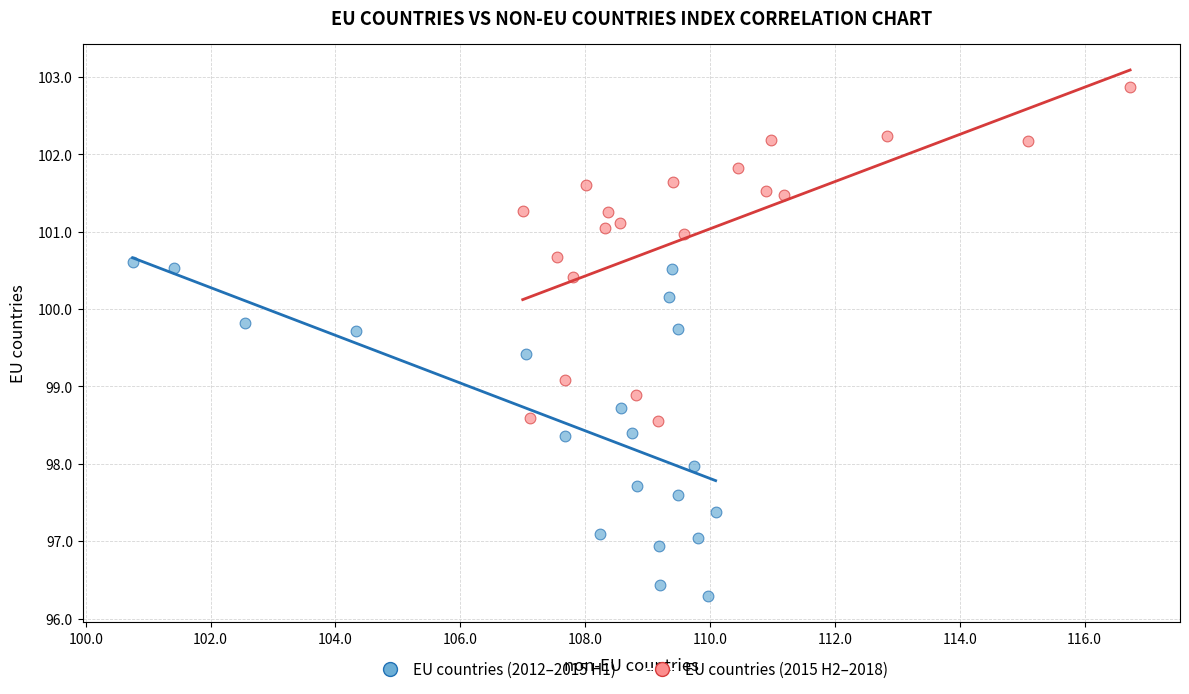

Which series contains the highest Y value?

EU countries (2015 H2–2018)